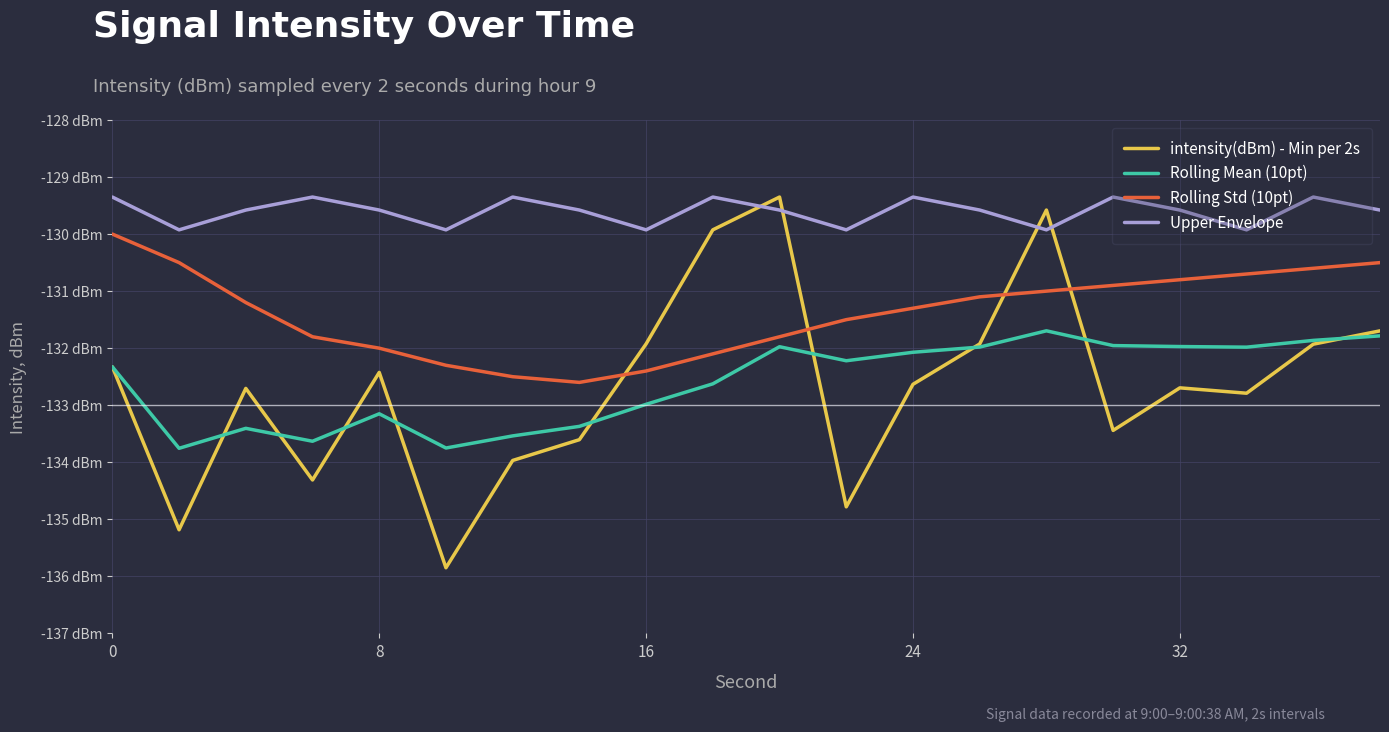

Does the chart have visible grid lines?

Yes